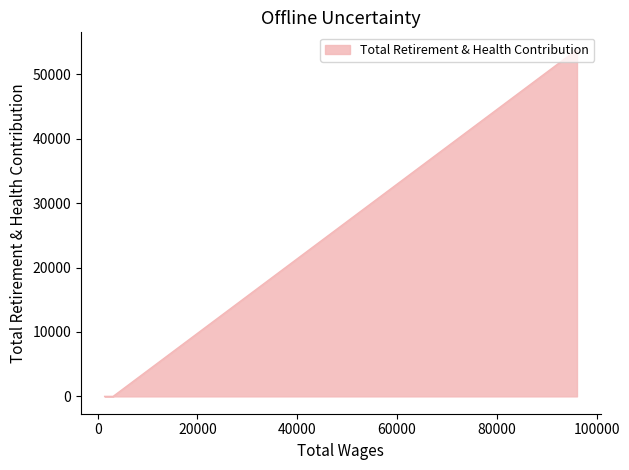

How many data points does each series have?

6